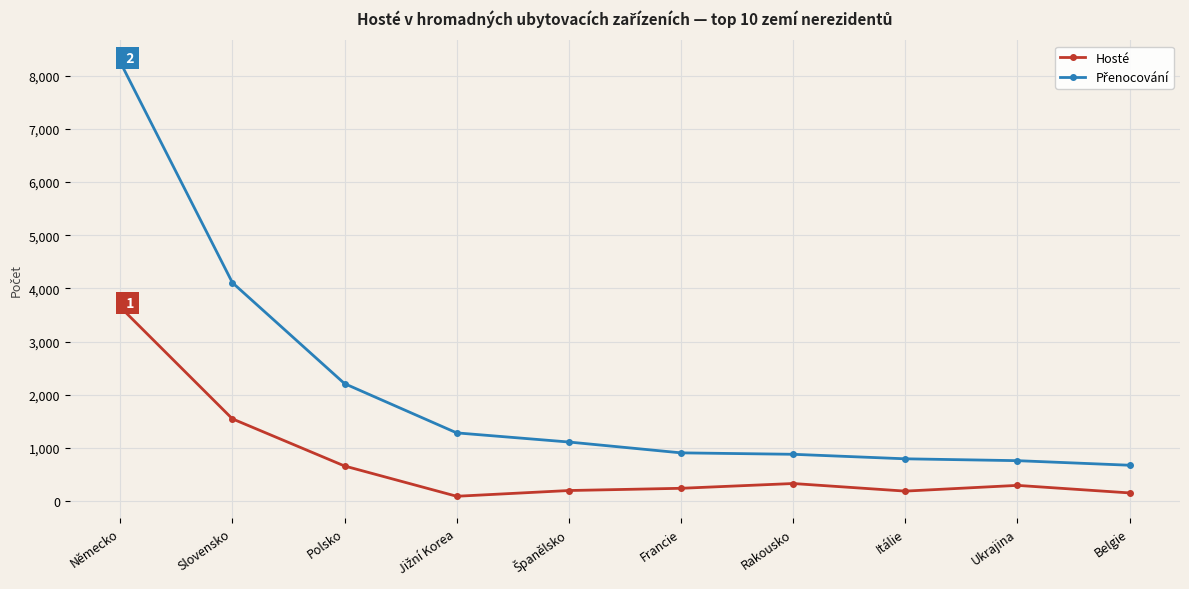

What is the average value of the Hosté series?

733